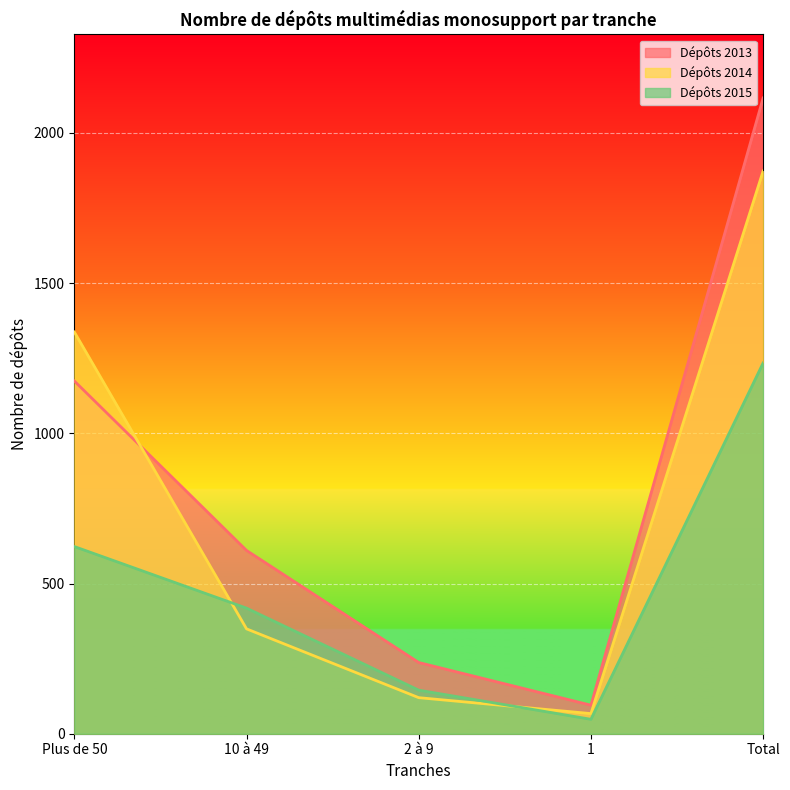

At Total, list the series in order from smallest to largest.

Dépôts 2015, Dépôts 2014, Dépôts 2013